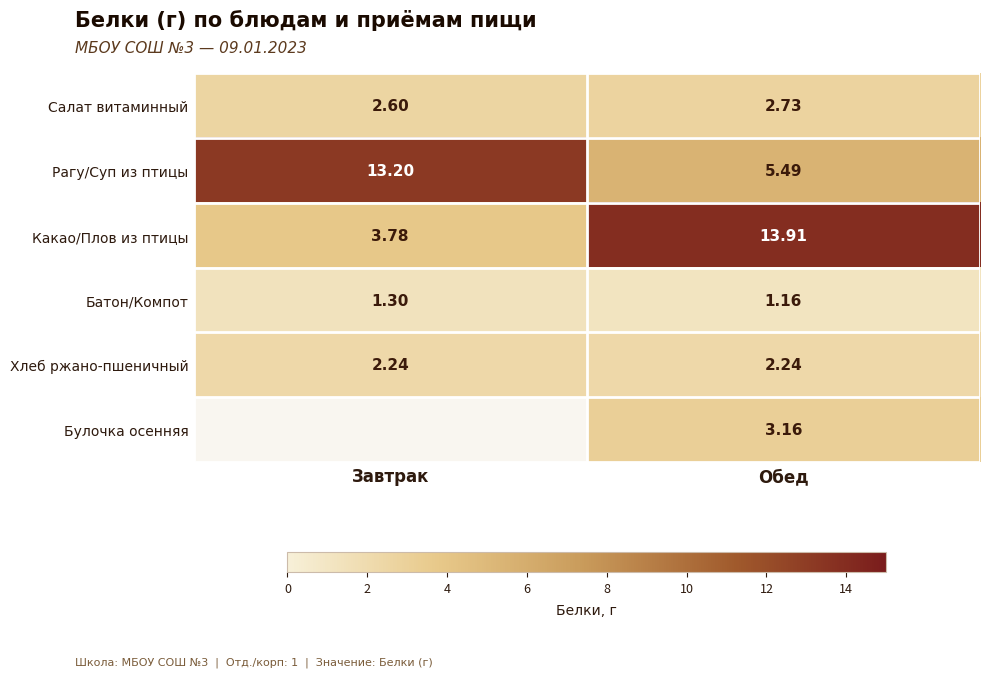

Is it true that Рагу/Суп из птицы equals 13.2 at Завтрак?

True